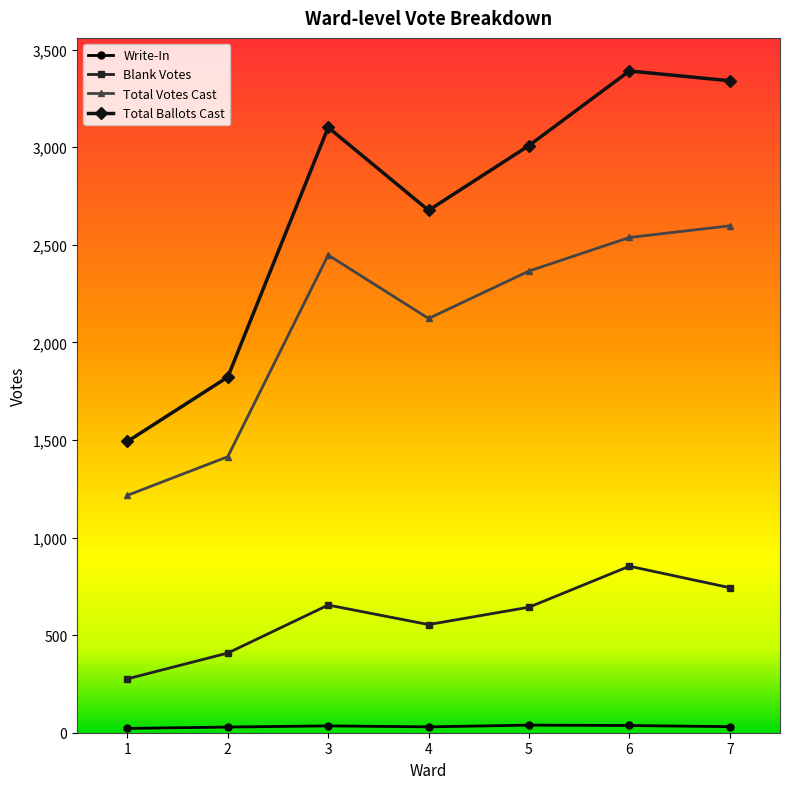

True or false: Write-In and Total Ballots Cast cross at least once.

False